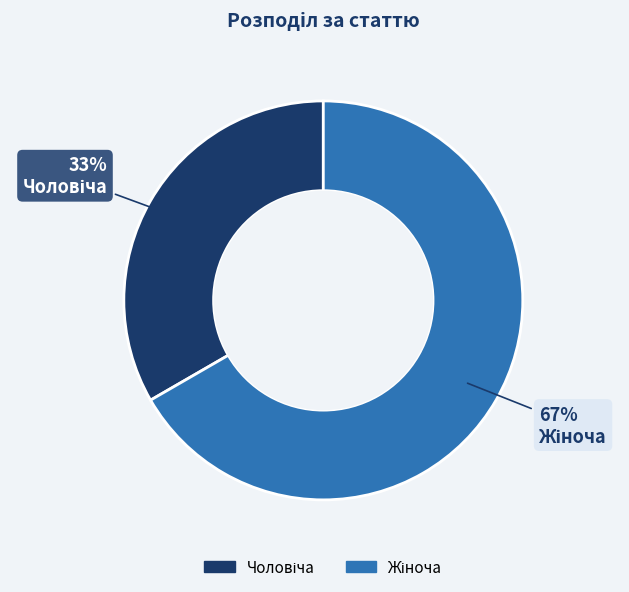

How many segments does this pie chart have?

2